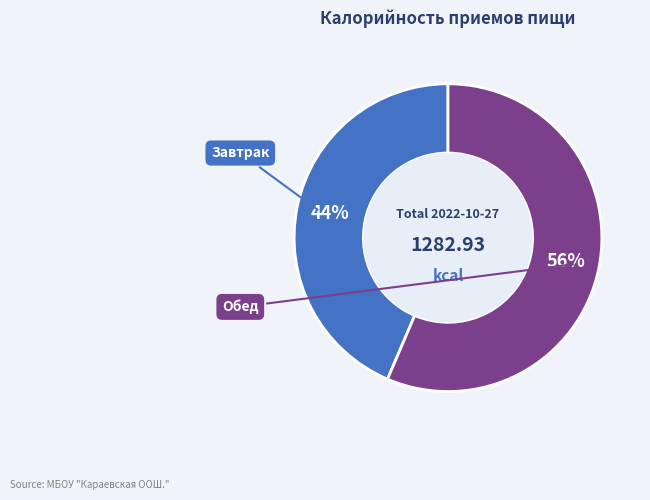

To the nearest percent, what is the average slice percentage?

50%